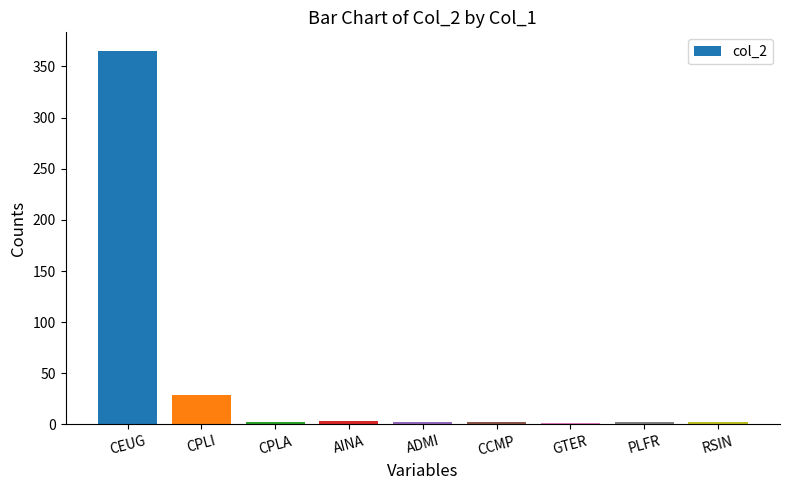

What is the difference between the values at CPLI and CPLA?

27